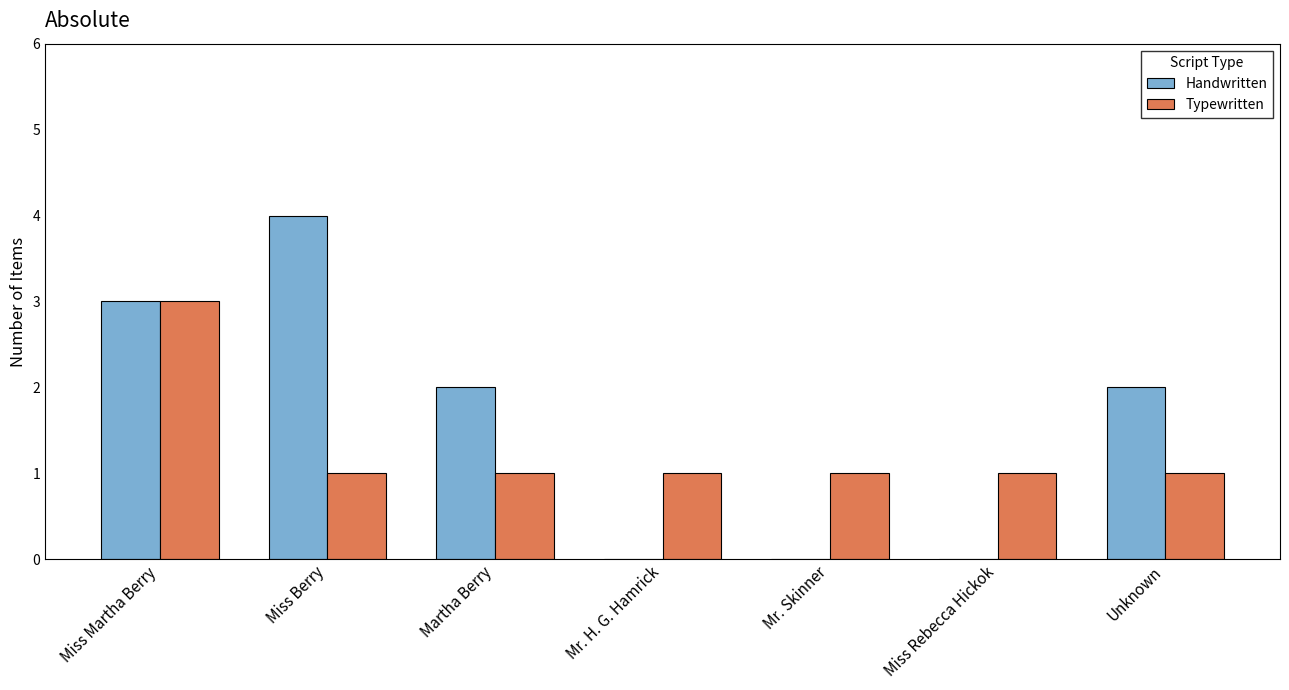

The Handwritten series shows 2 at Martha Berry. True or false?

True